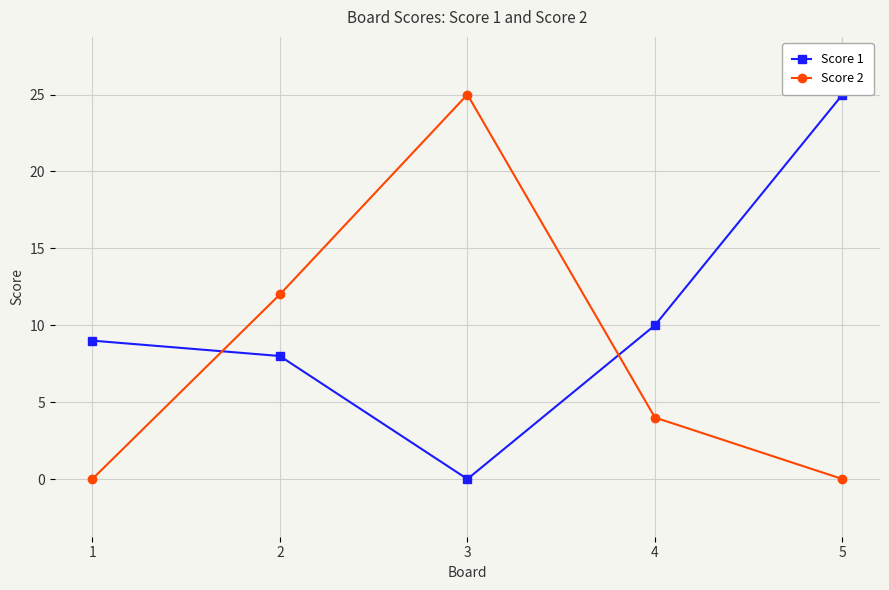

True or false: Score 1 has more than 1 points higher than both neighbors.

False